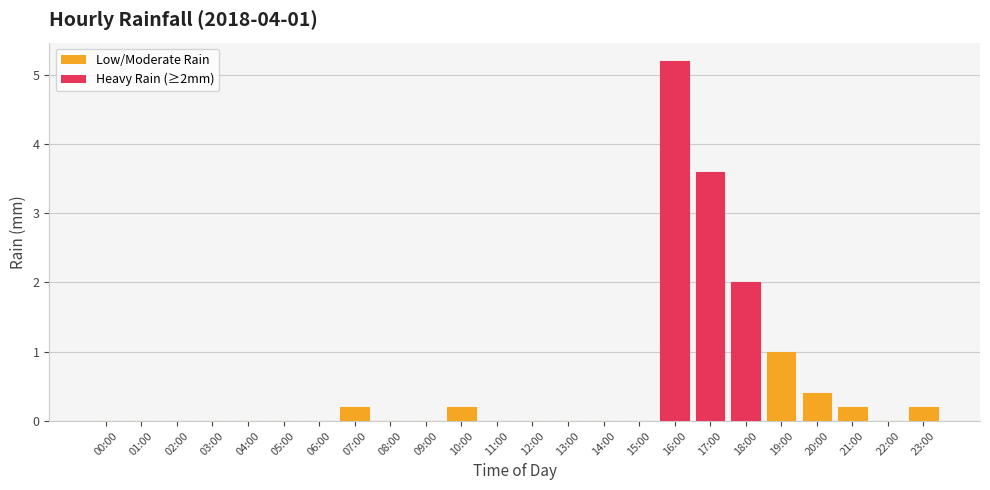

Reading left to right, extract all data points from this chart.

0.0	0.0	0.0	0.0	0.0	0.0	0.0	0.2	0.0	0.0	0.2	0.0	0.0	0.0	0.0	0.0	5.2	3.6	2.0	1.0	0.4	0.2	0.0	0.2